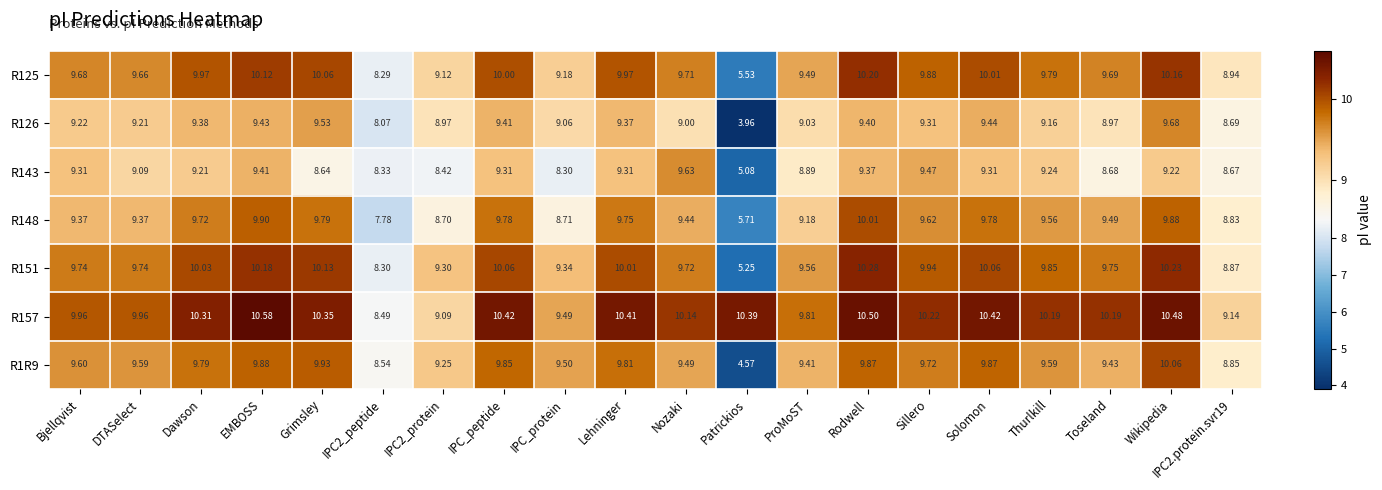

At which category is the sum across all series the highest?

Wikipedia